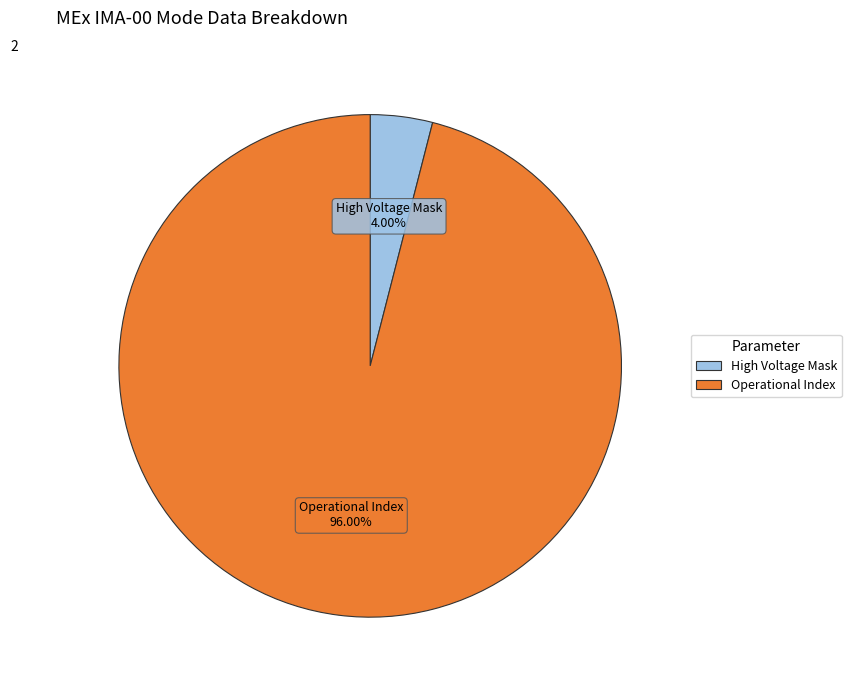

Is there a majority slice in this chart?

Yes